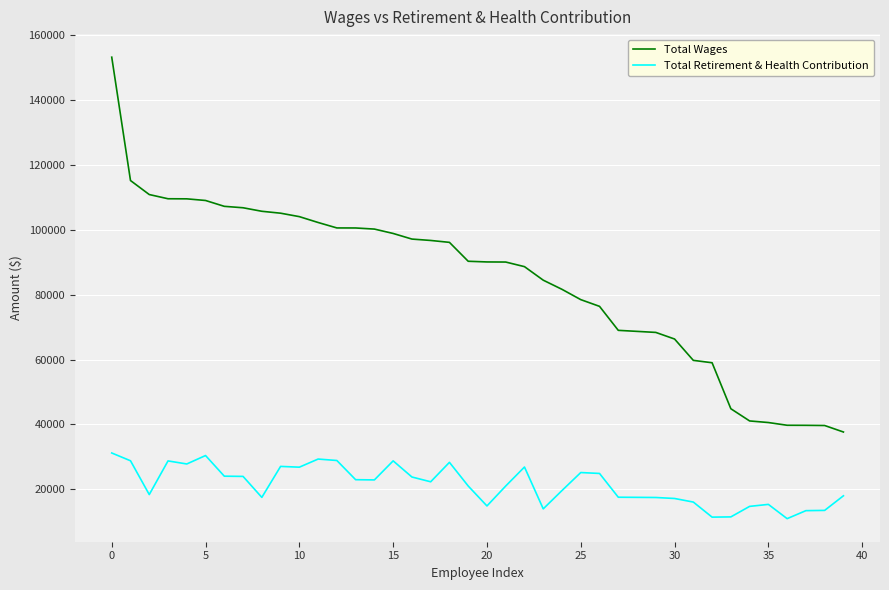

True or false: Total Wages and Total Retirement & Health Contribution intersect in this chart.

False